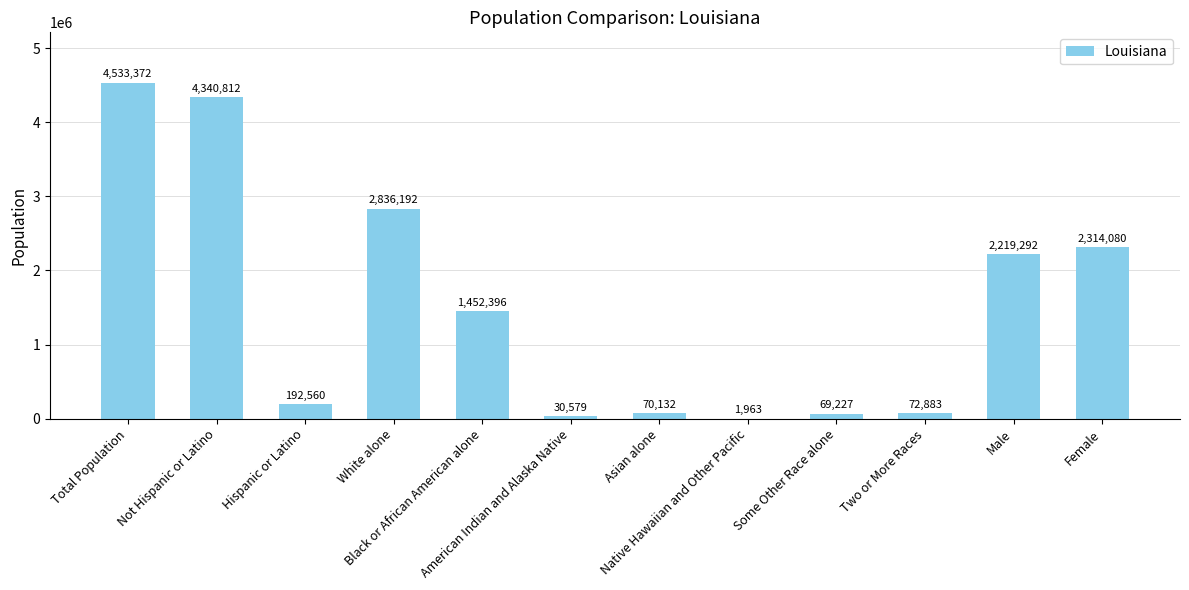

What is the maximum value shown in the chart?

4533372